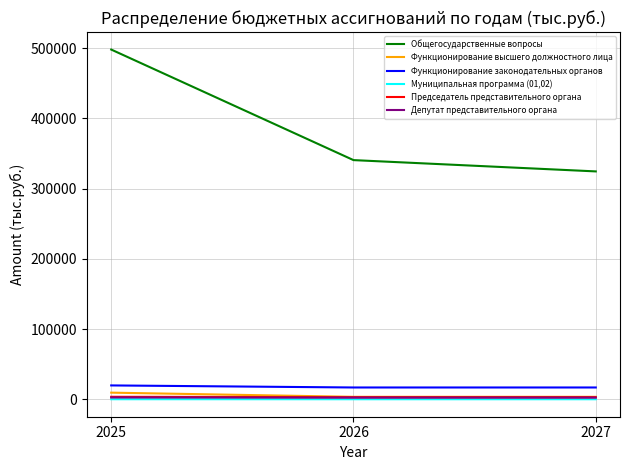

Which series changed the most between 2025 and 2026?

Общегосударственные вопросы